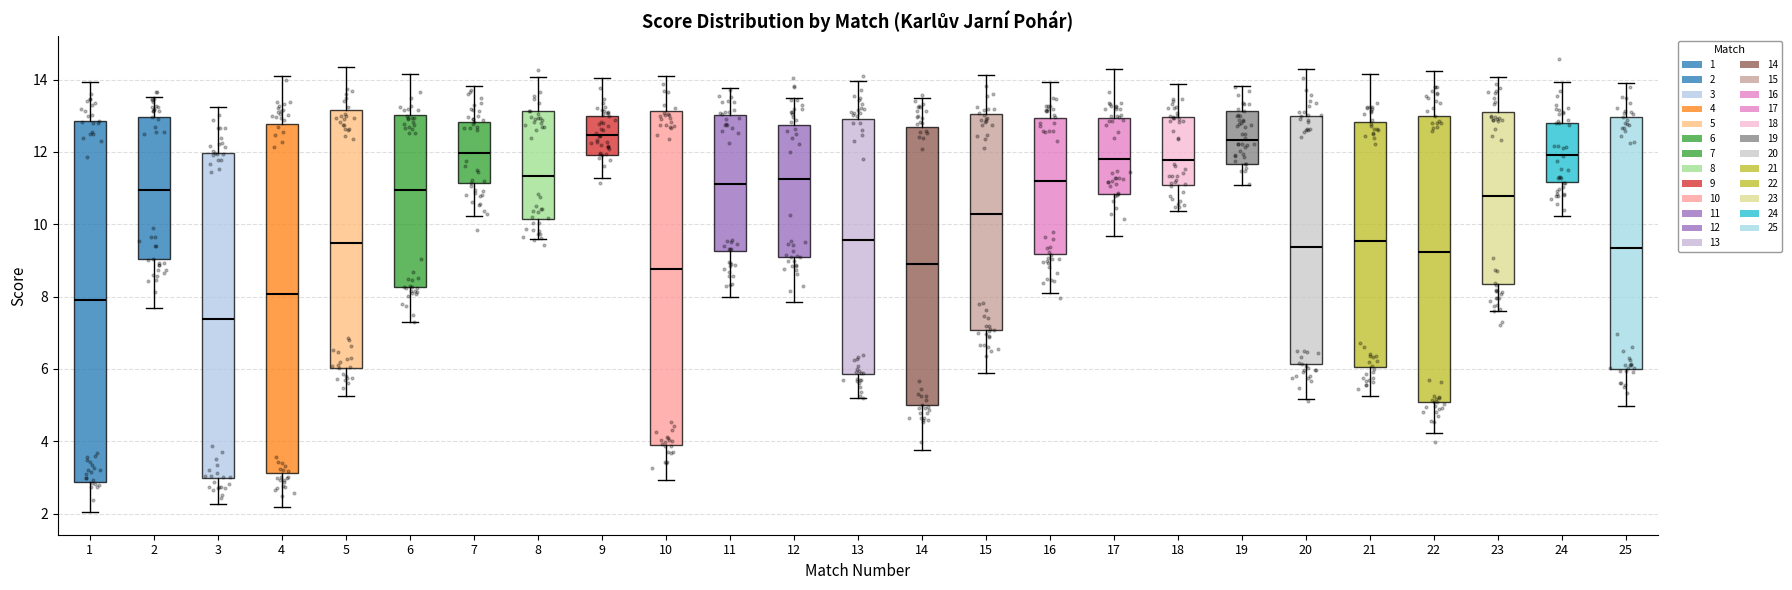

Which box's median line is the lowest?

3